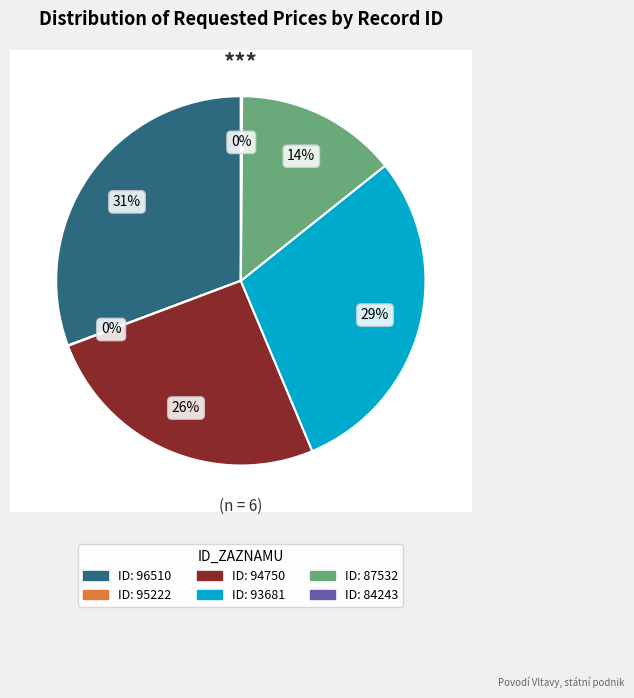

How many slices are in this pie chart?

6